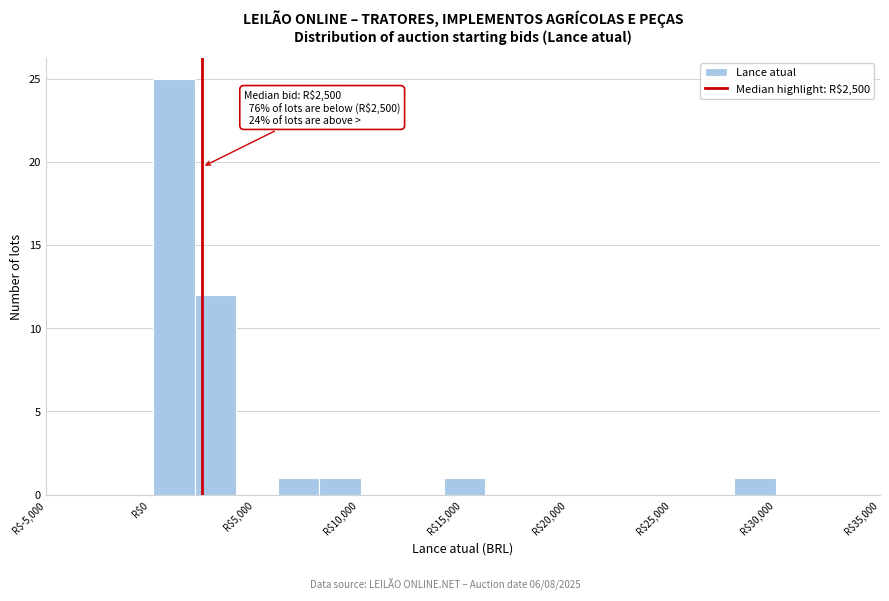

Around what value on the x-axis is the tallest bar? Give the approximate position of its centre, as read against the axis.

1000